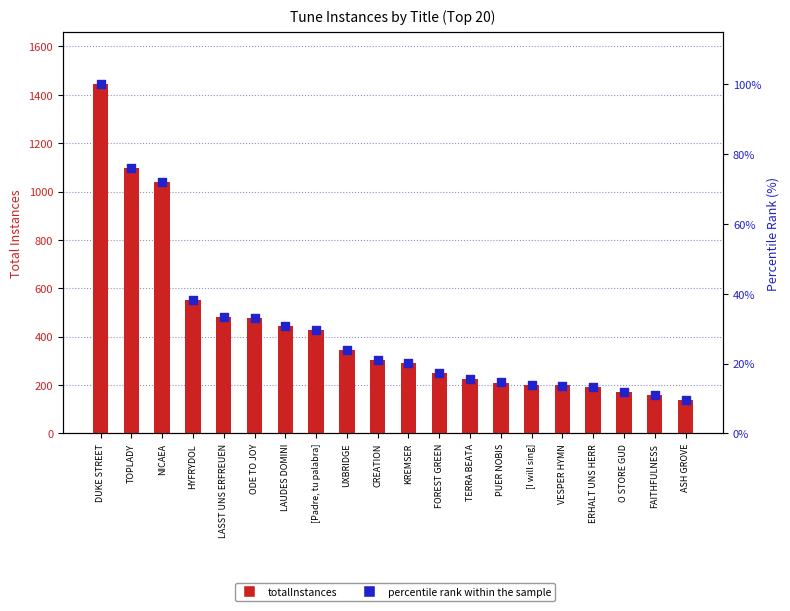

Which series has the largest total across all categories?

totalInstances